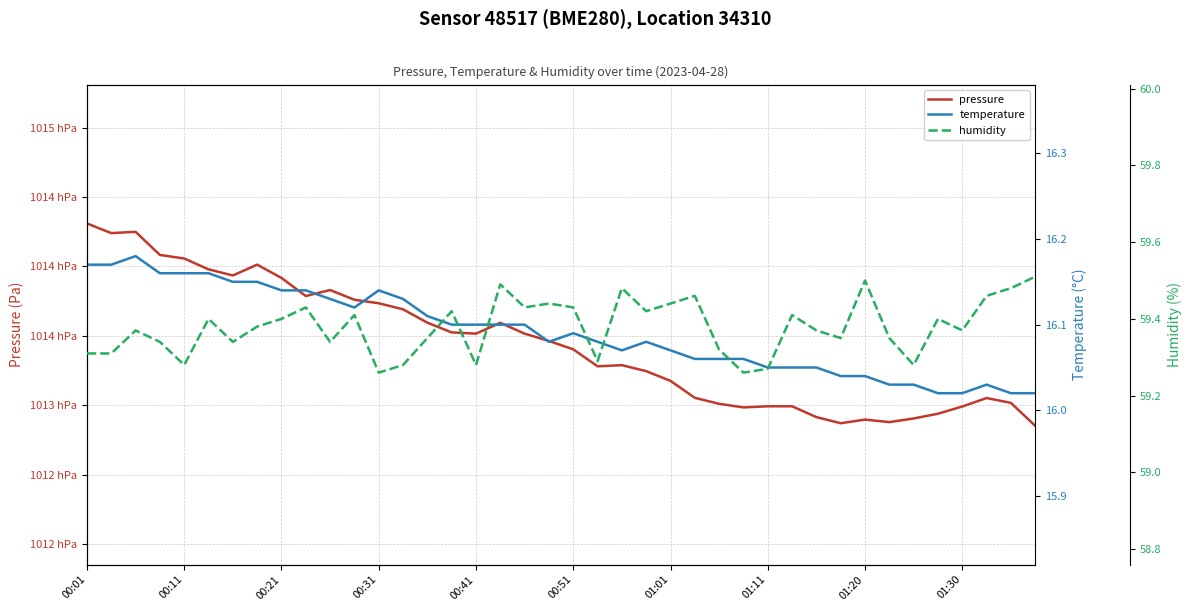

True or false: temperature and humidity cross at least once.

False